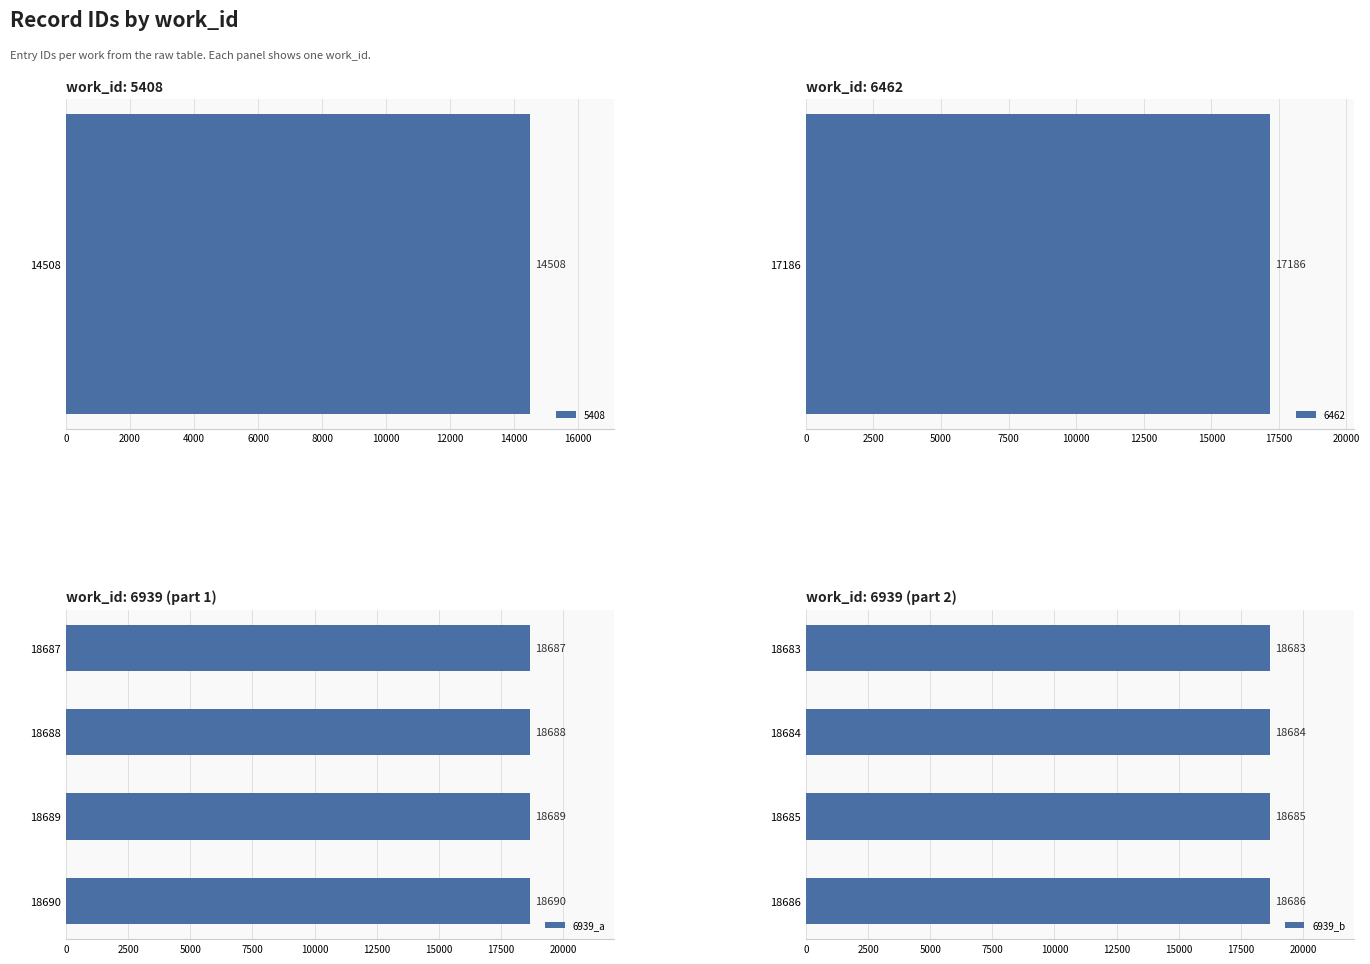

The 6939_a series shows 29258 at 18689. True or false?

False